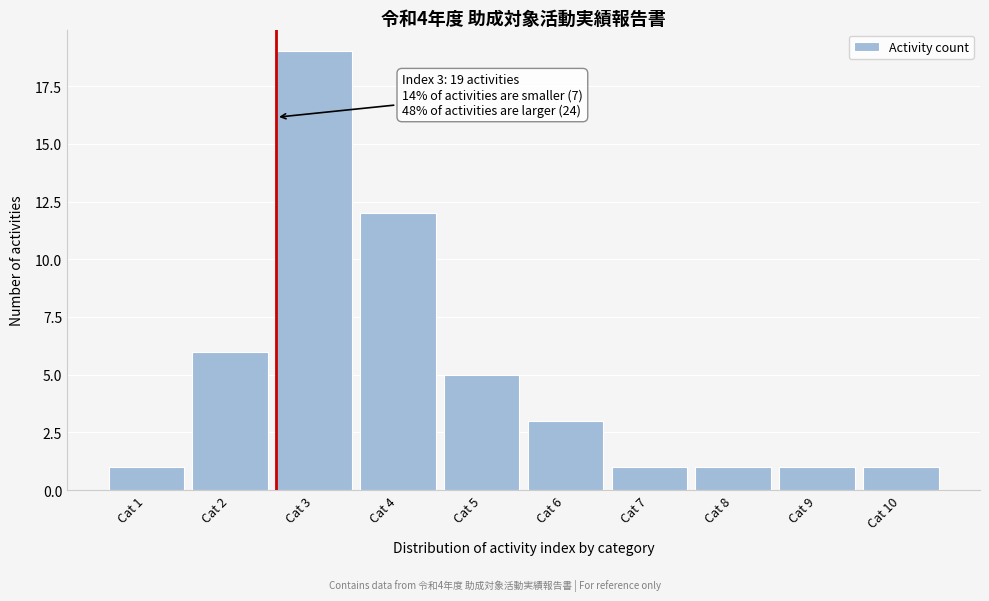

Reading right to left, transcribe all the data shown in this chart.

Cat 10=1	Cat 9=1	Cat 8=1	Cat 7=1	Cat 6=3	Cat 5=5	Cat 4=12	Cat 3=19	Cat 2=6	Cat 1=1